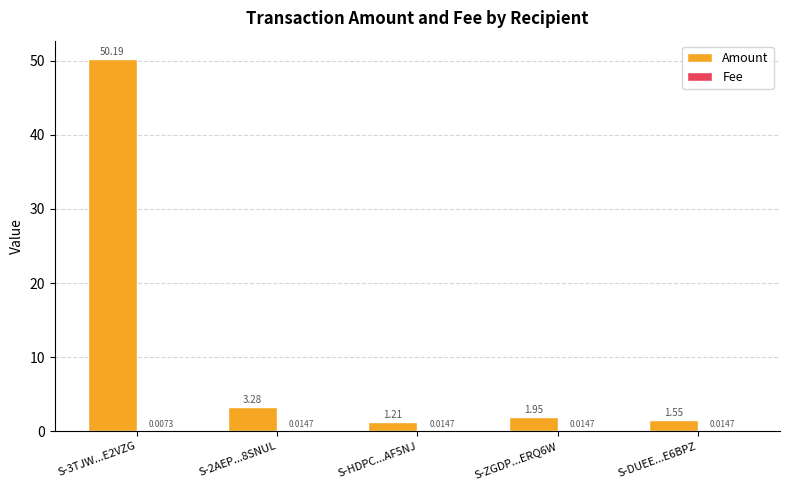

What is the total value across all series at S-3TJW...E2VZG?

50.2